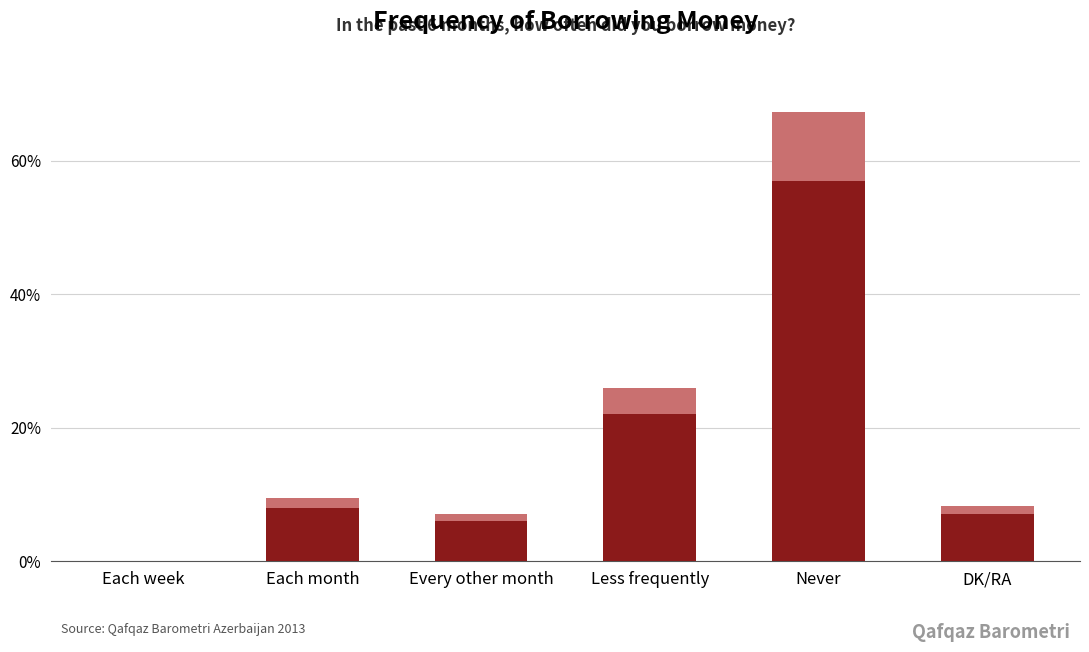

What is the difference between the maximum and minimum values?

57